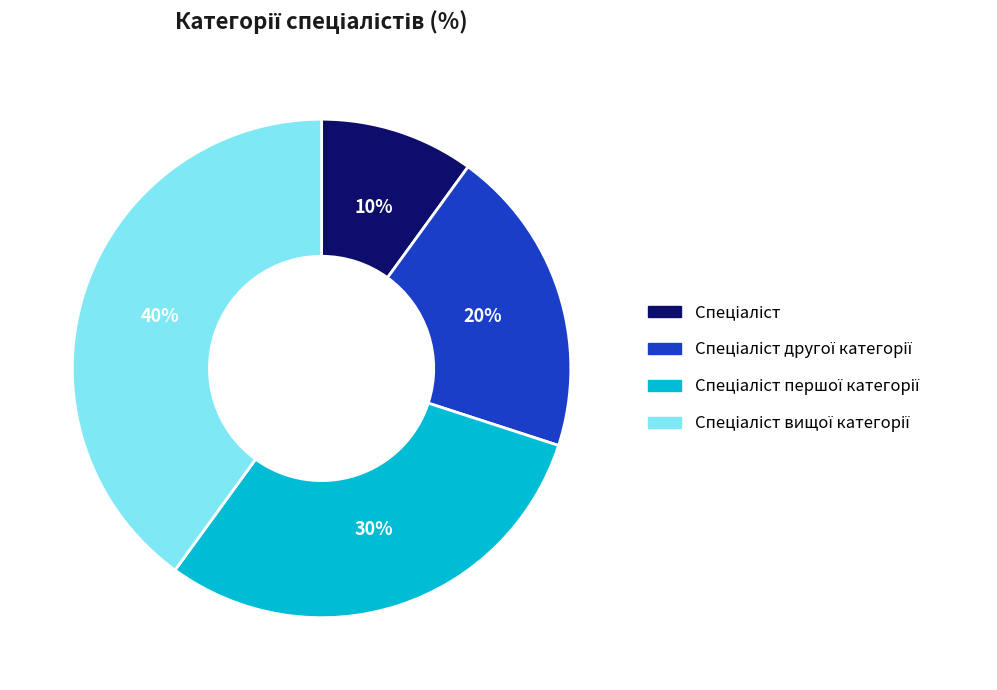

Is there any slice that represents more than half of the pie?

No